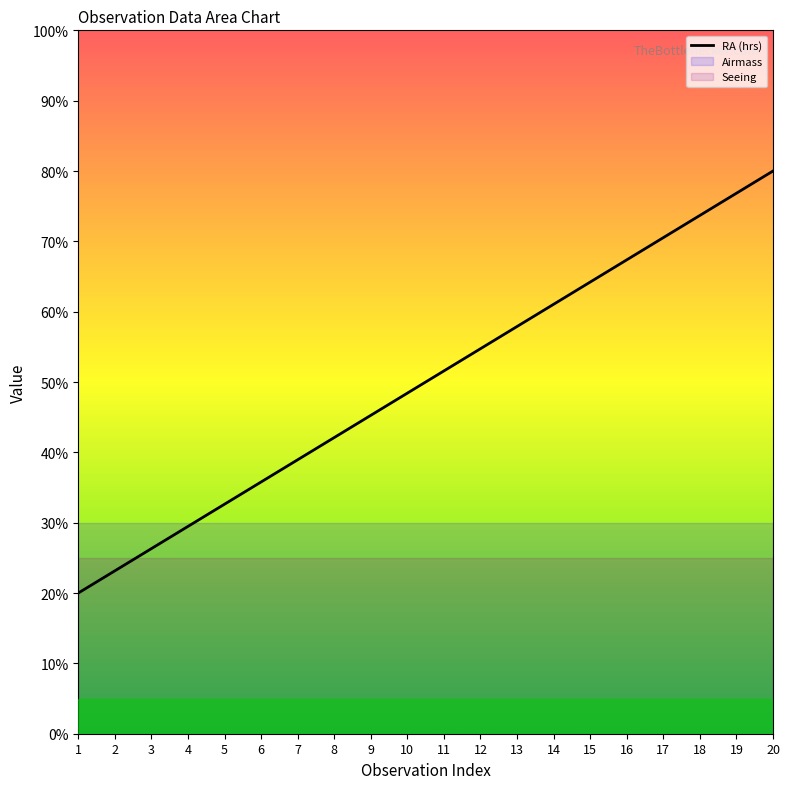

At which label is the value closest to 50?

10